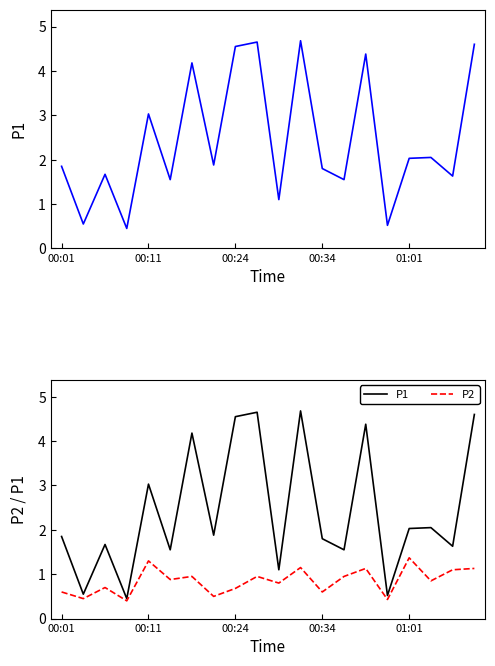

Reading left to right, what are all the values shown in this chart?

P1: 1.9	0.6	1.7	0.5	3.0	1.6	4.2	1.9	4.5	4.7	1.1	4.7	1.8	1.6	4.4	0.5	2.0	2.0	1.6	4.6
P2: 0.6	0.5	0.7	0.4	1.3	0.9	0.9	0.5	0.7	0.9	0.8	1.1	0.6	0.9	1.1	0.4	1.4	0.8	1.1	1.1